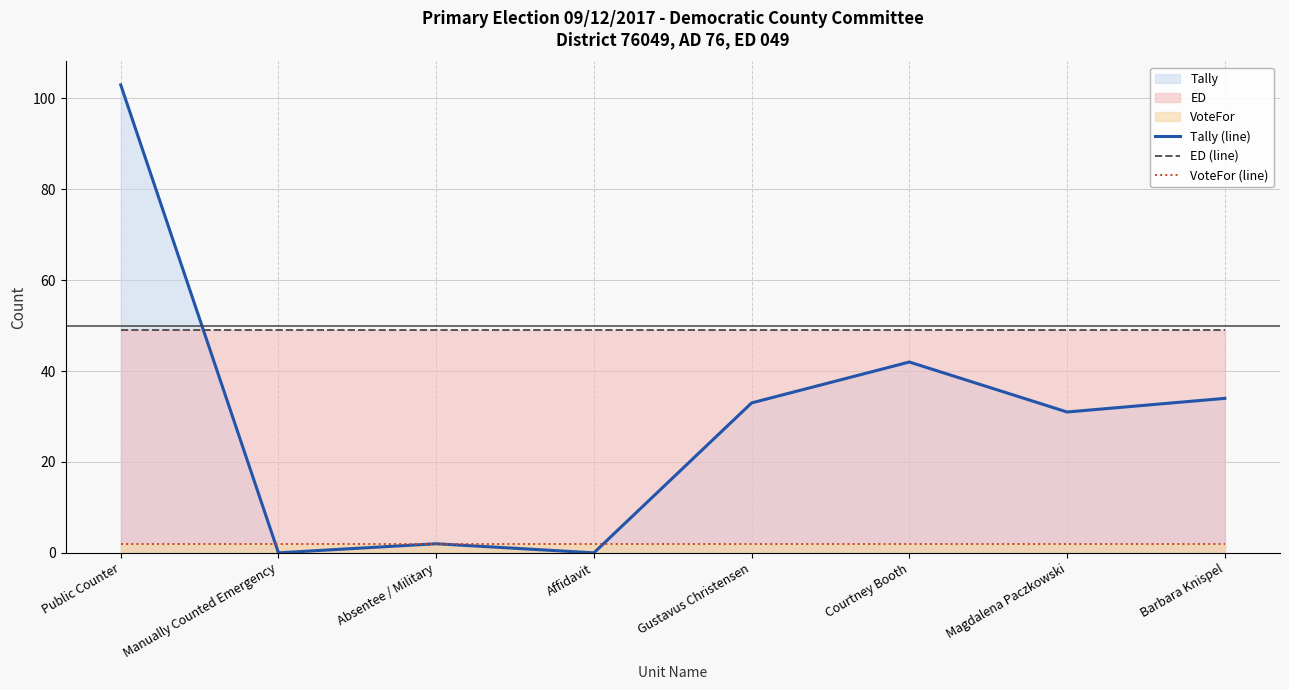

How many lines are shown in the chart?

3